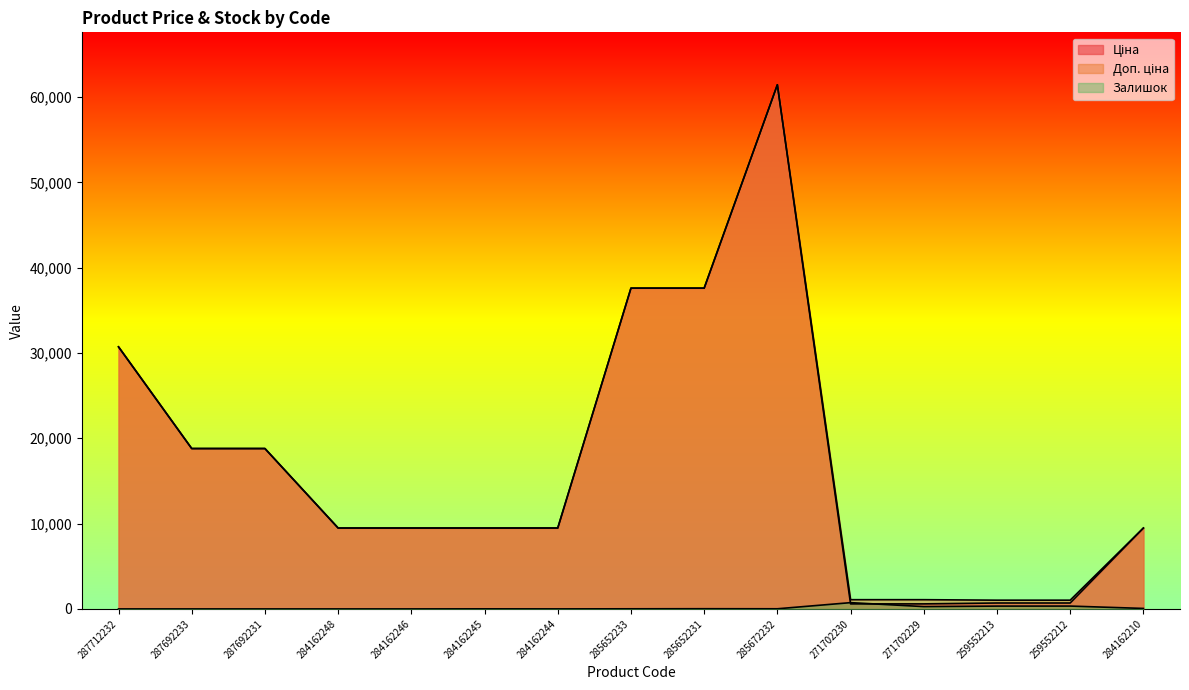

Which series has the widest spread of values?

Ціна